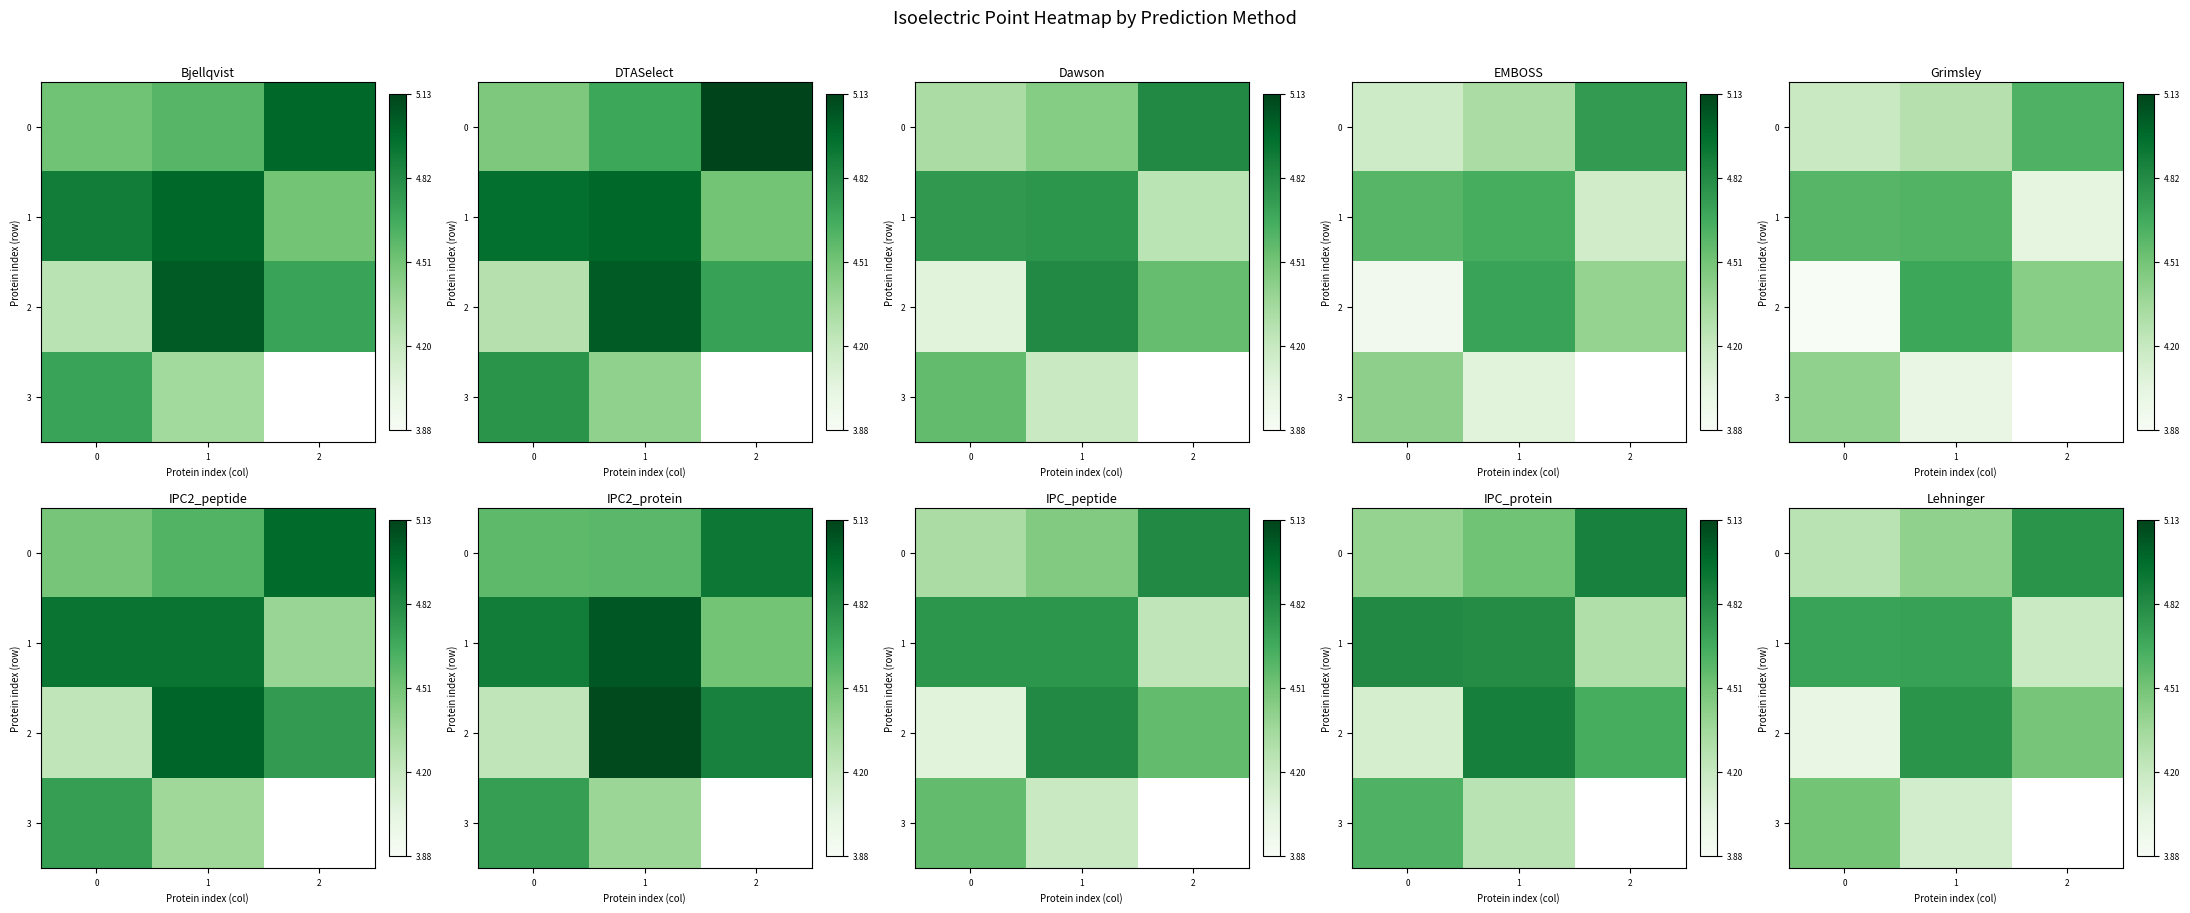

Between 0 and 1, which is larger?

1